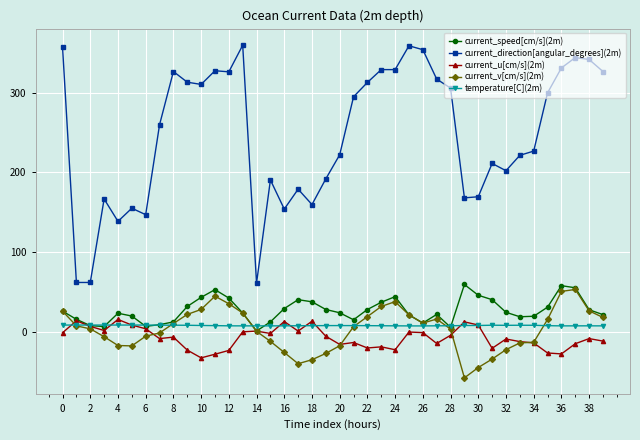

What is the value of the current_v[cm/s](2m) point at the 38th from the left?

53.0